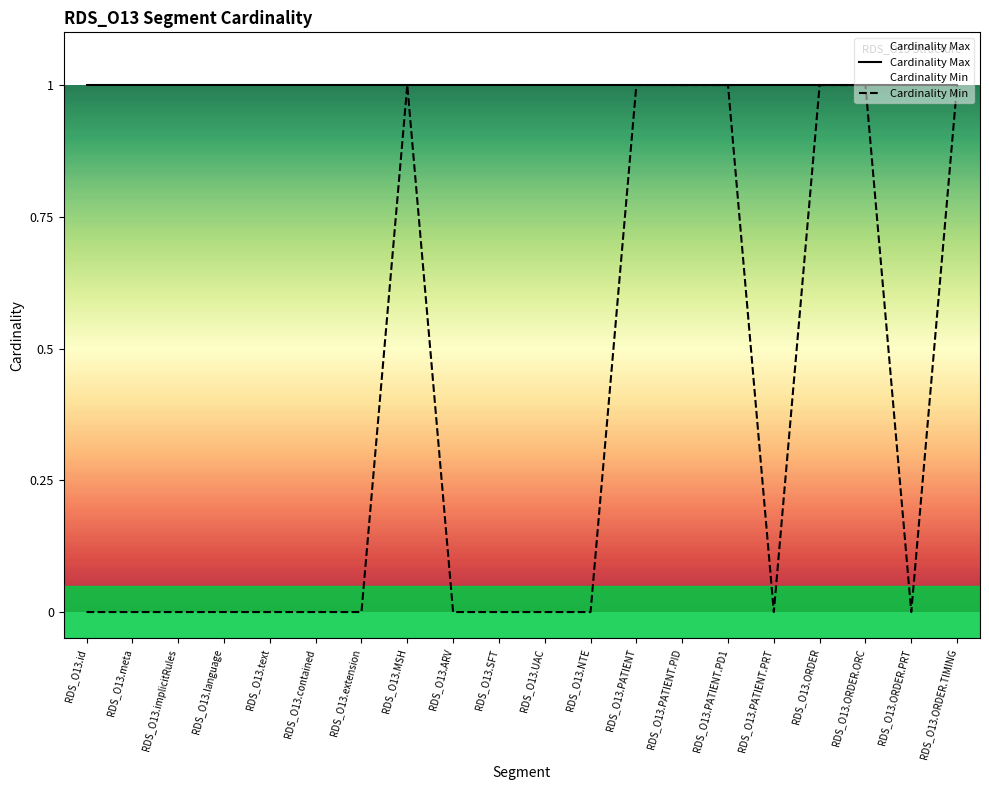

How many lines are shown in the chart?

2